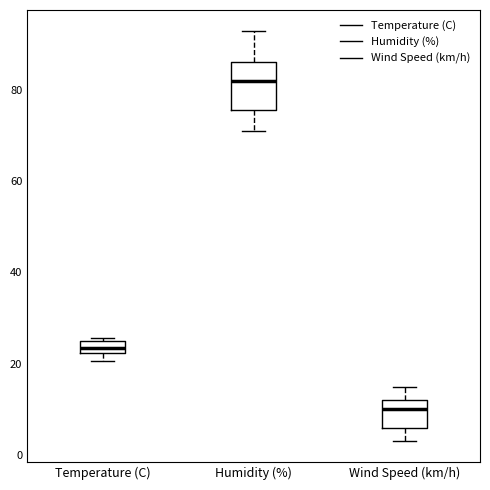

Which box's median line is the lowest?

Wind Speed (km/h)